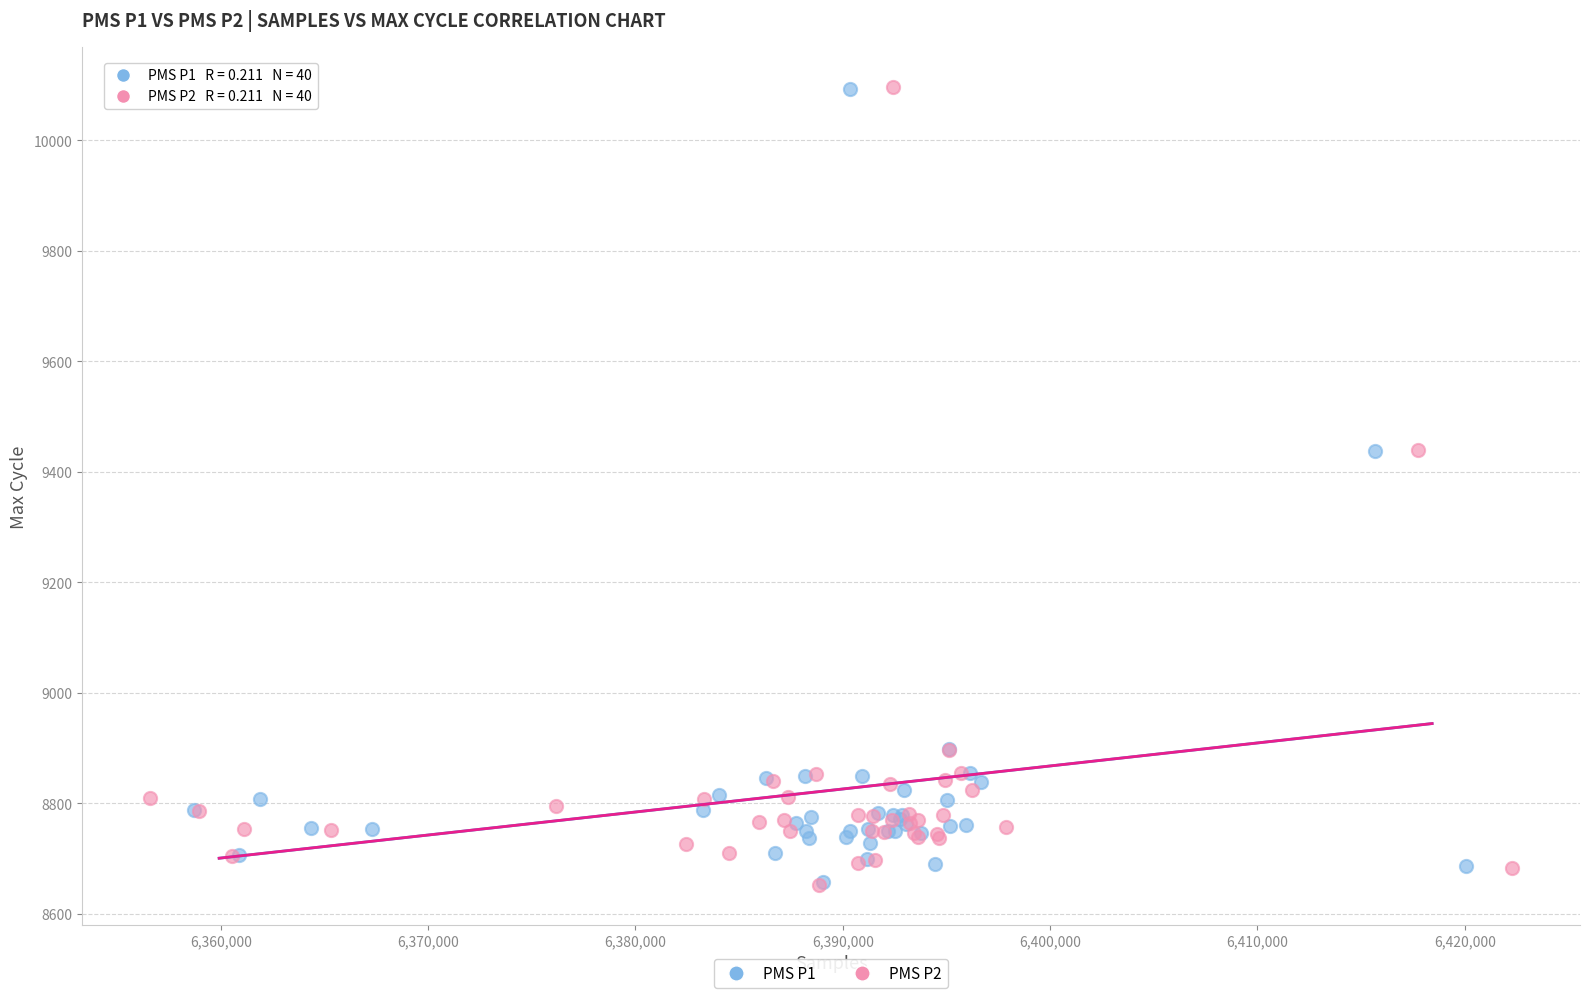

Which series has the widest spread of Y values?

PMS P2